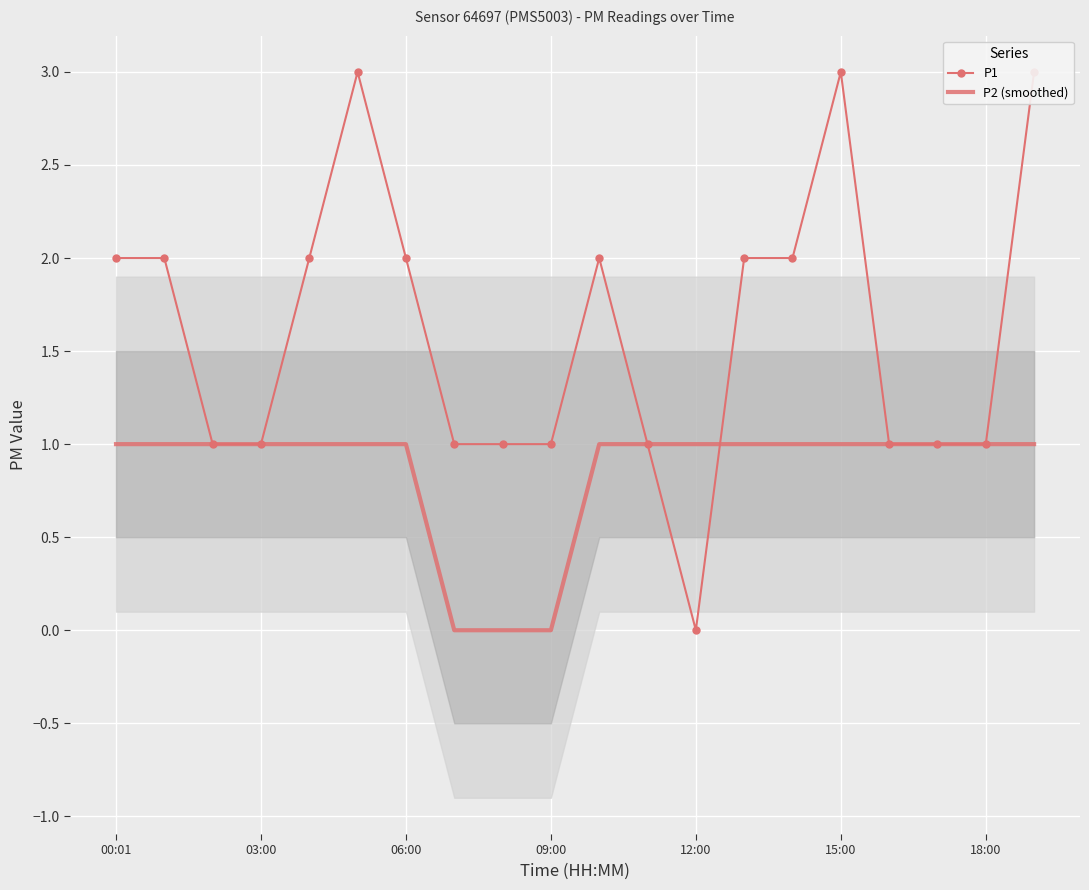

After their last crossing, which series has the higher values: P2 (smoothed) or P1?

P1